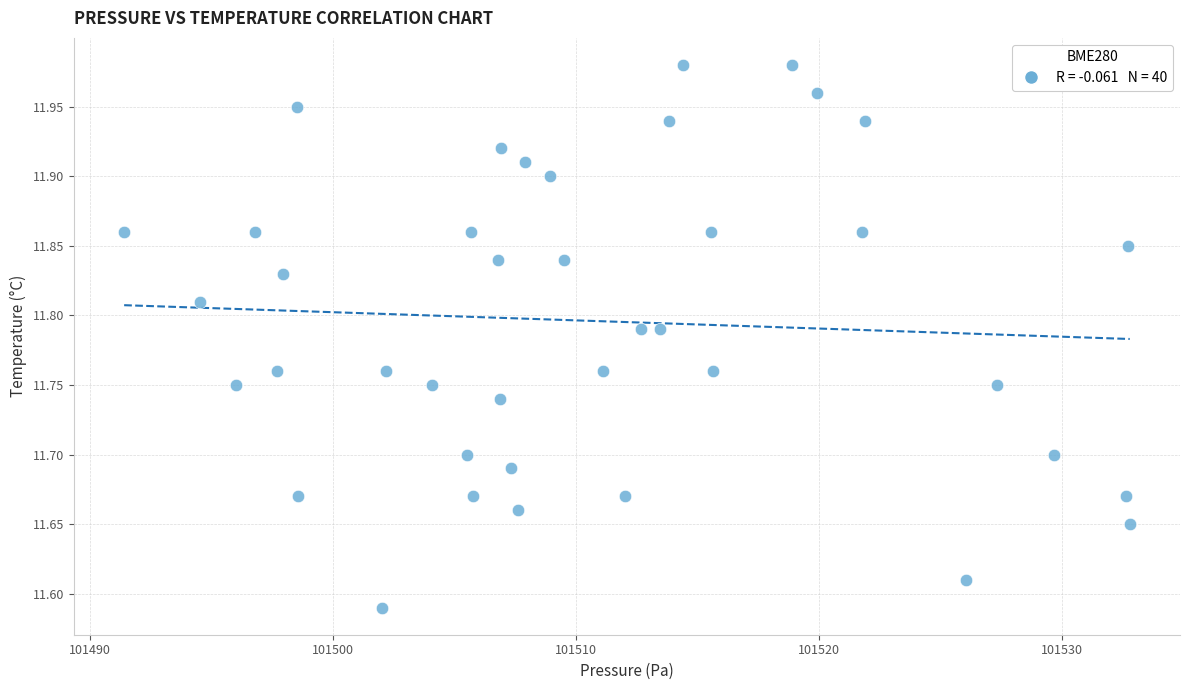

What is the range of X values (max minus min)?

41.4